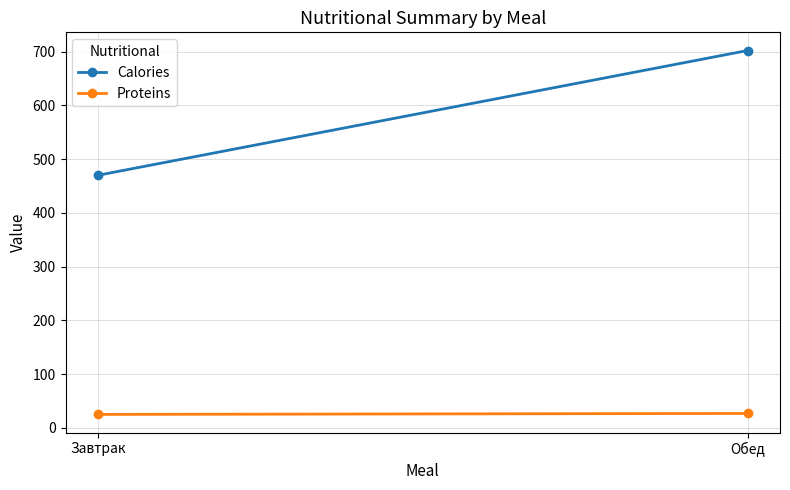

Which label corresponds to the smallest value in the chart?

Завтрак